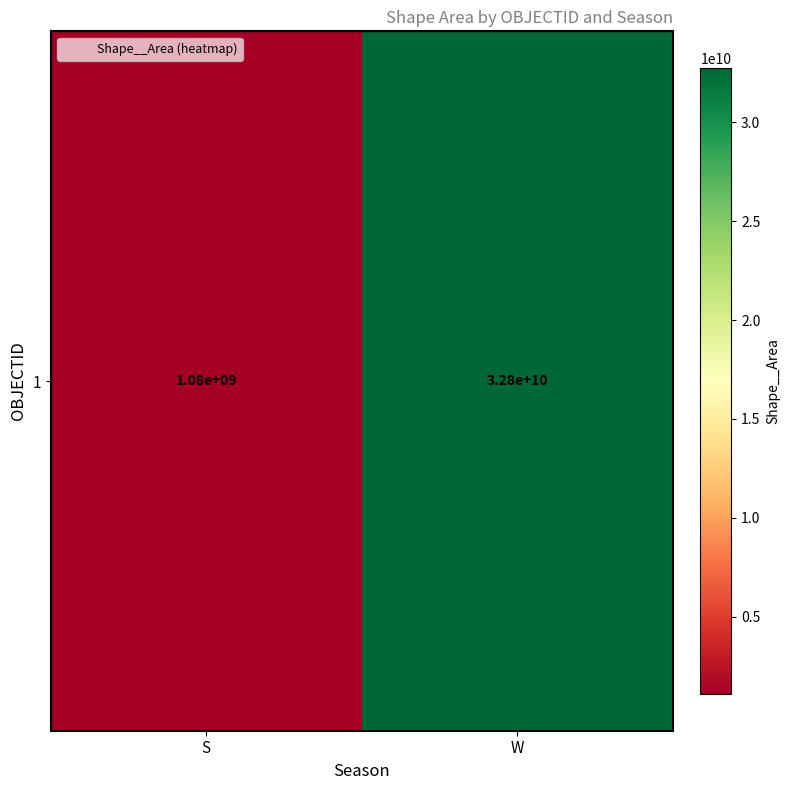

Read the value at W.

32753044913.2